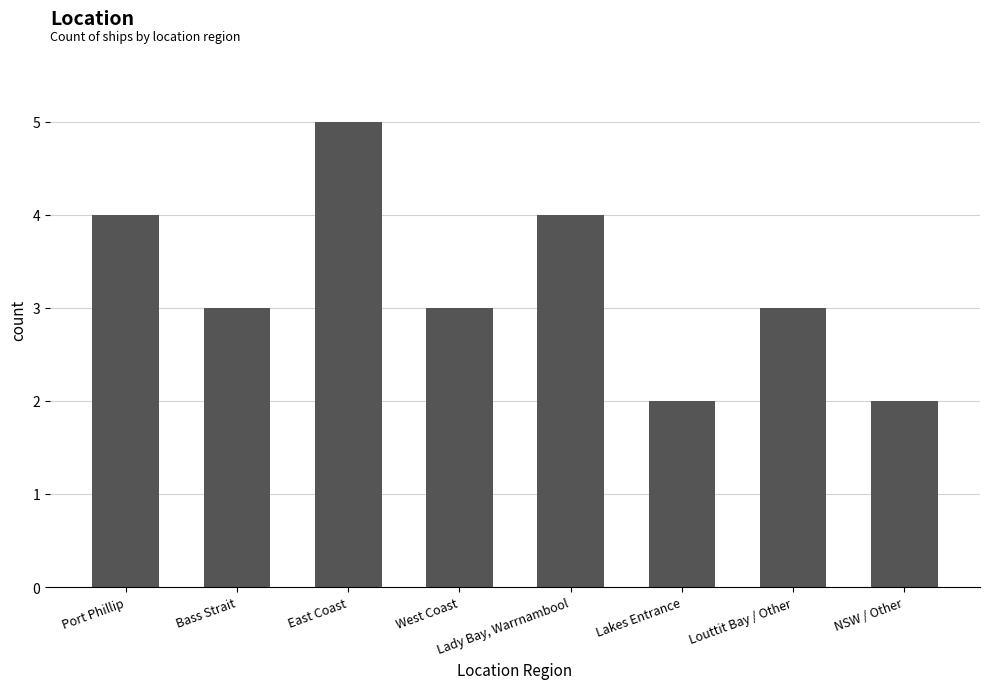

Between Lady Bay, Warrnambool and East Coast, which is larger?

East Coast